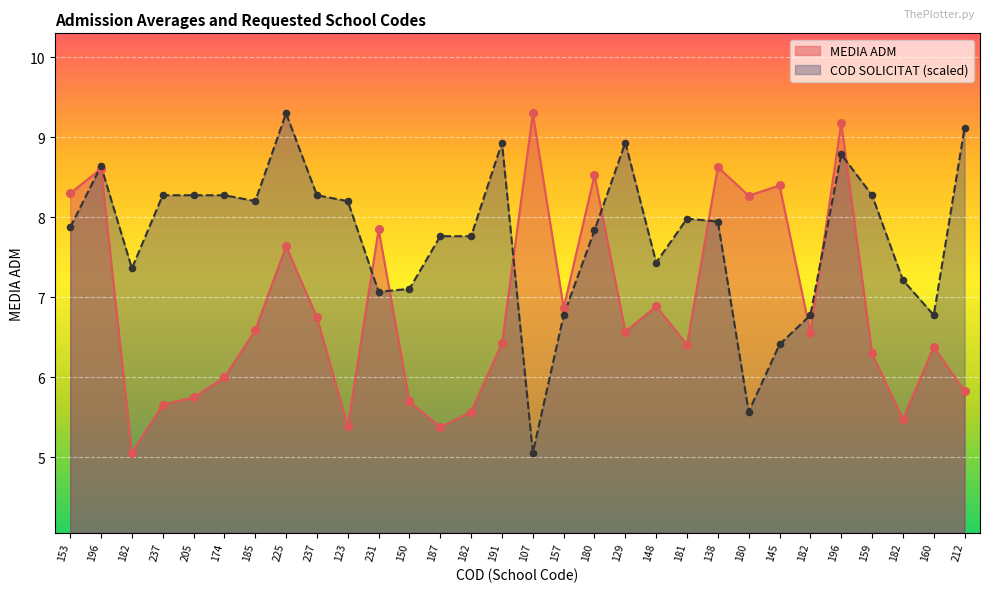

Which series reaches the maximum Y coordinate?

MEDIA ADM